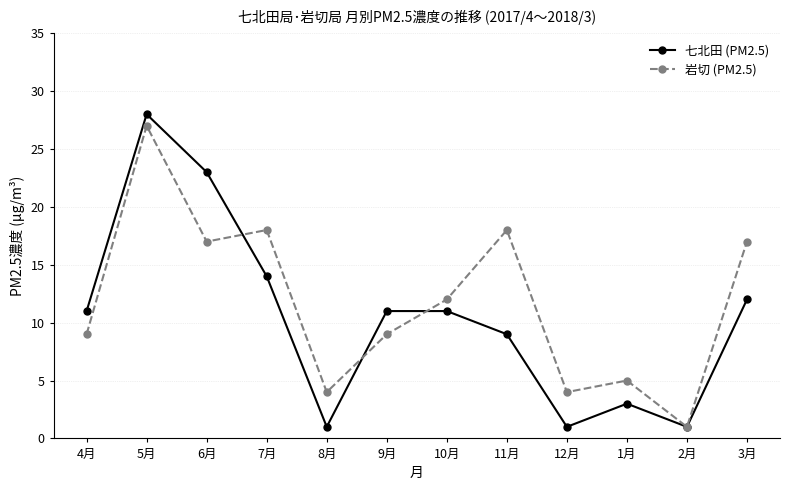

What is the difference between the second highest and minimum values in the 七北田 (PM2.5) series?

22